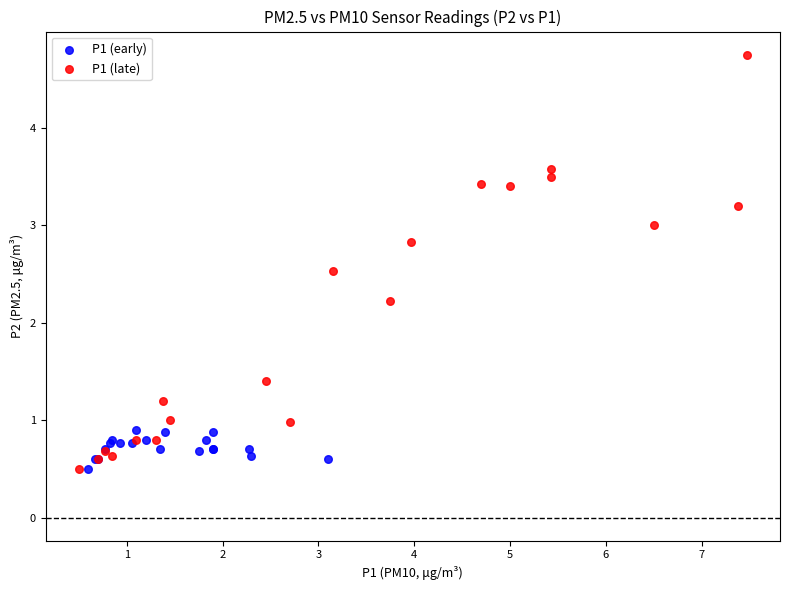

Which series reaches the maximum Y coordinate?

P1 (late)